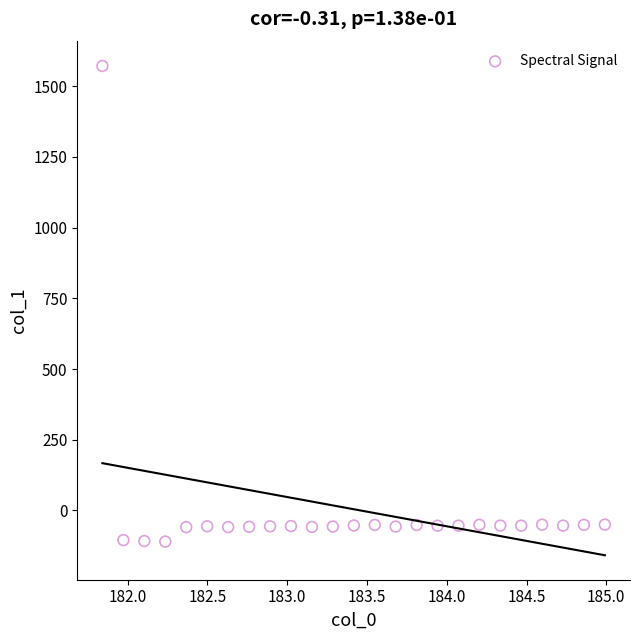

What is the range of X values (max minus min)?

3.1